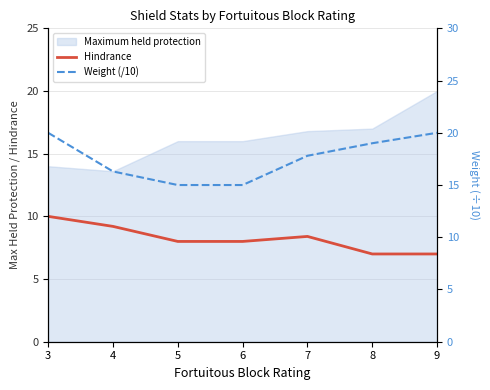

What is the total value across all series at 5?

23.0